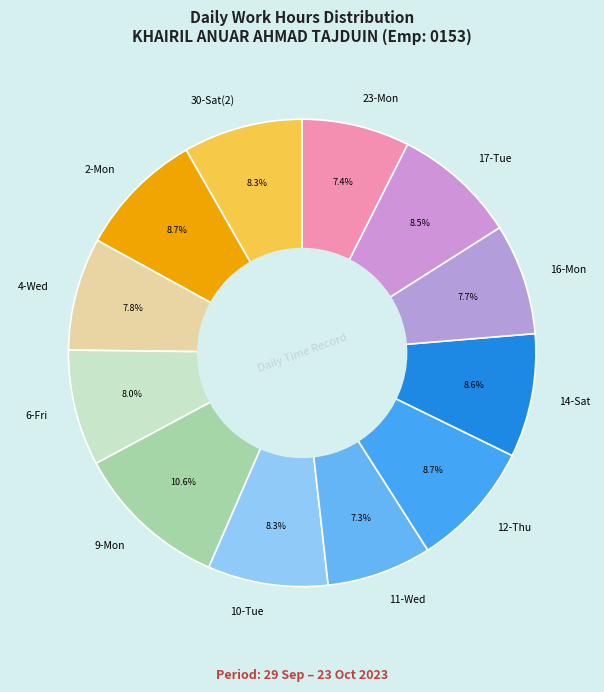

How many segments does this pie chart have?

12